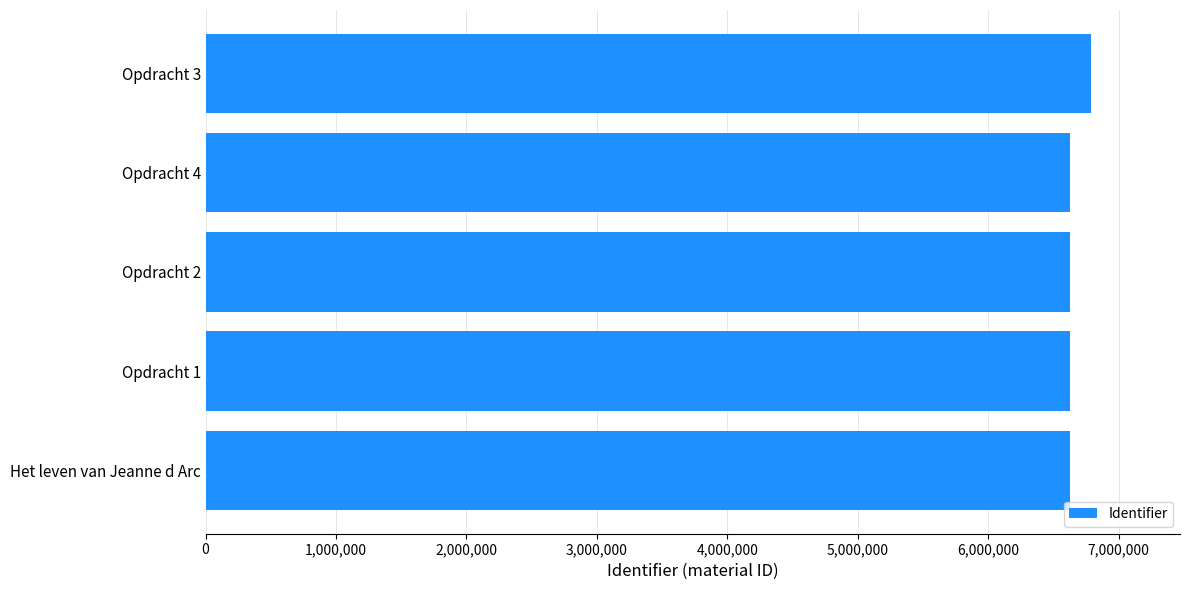

What is the sum of the values at Opdracht 2 and Het leven van Jeanne d Arc?

13252830